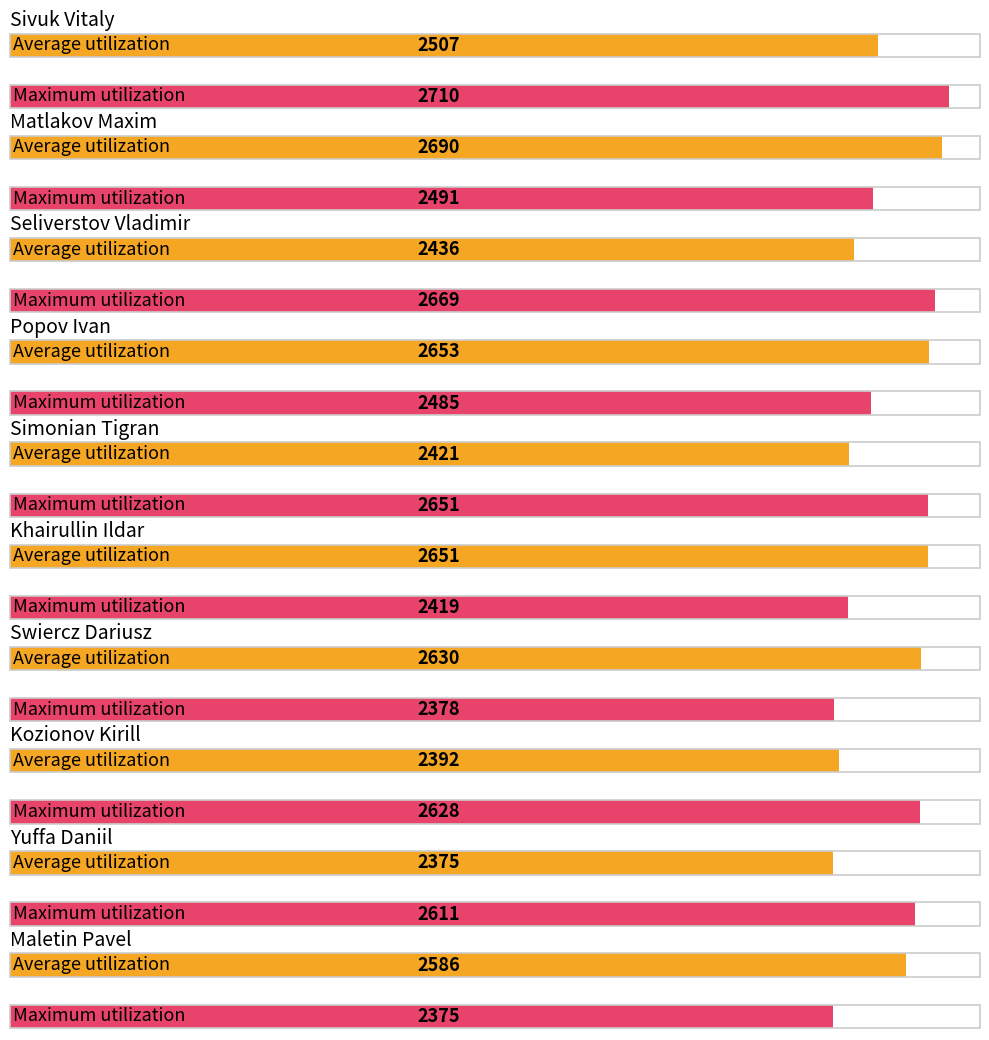

At which label does Average utilization first exceed 2586?

Matlakov Maxim